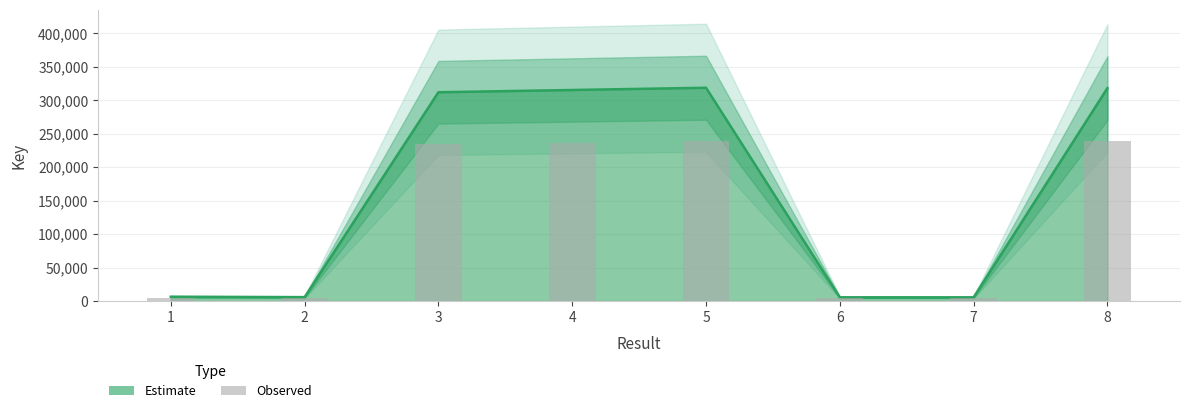

What is the change in value from 1 to 3?

+229071.8